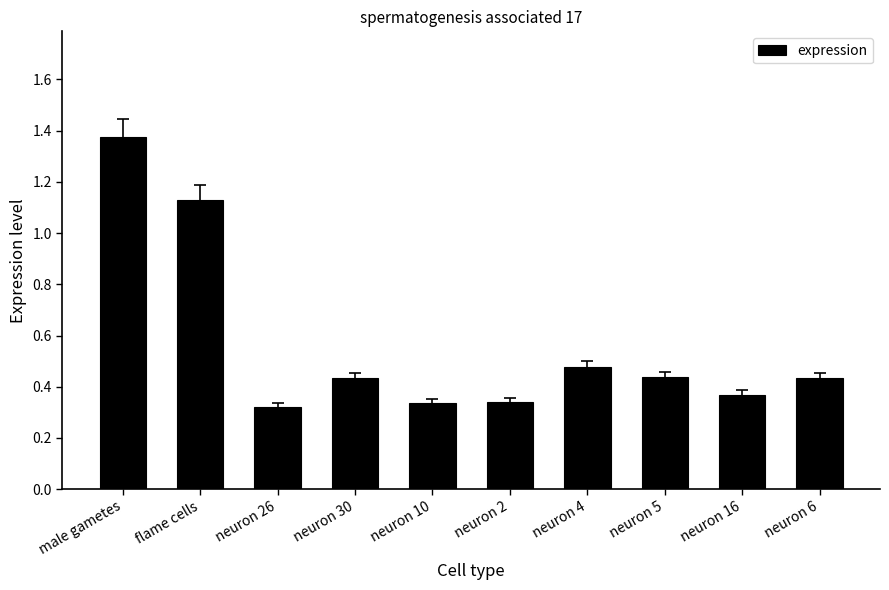

What is the sum of all values?

5.6